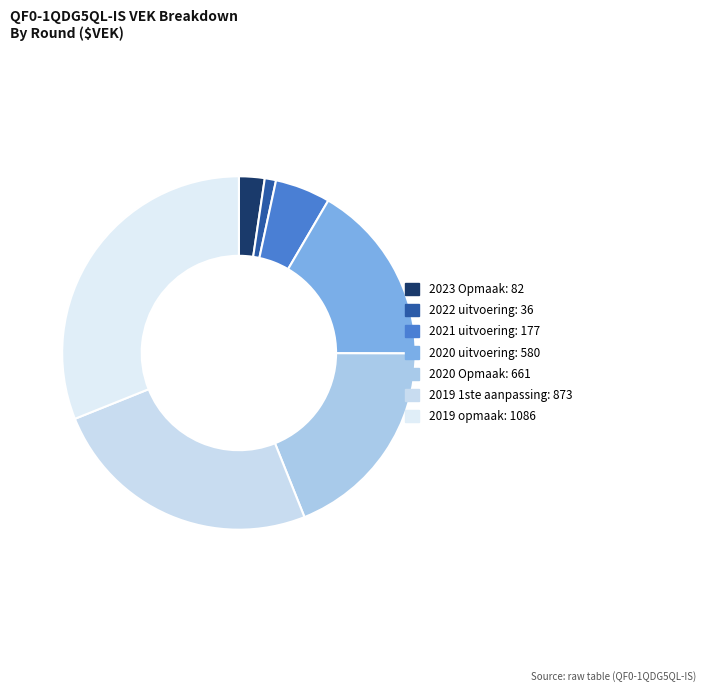

Is there a majority slice in this chart?

No